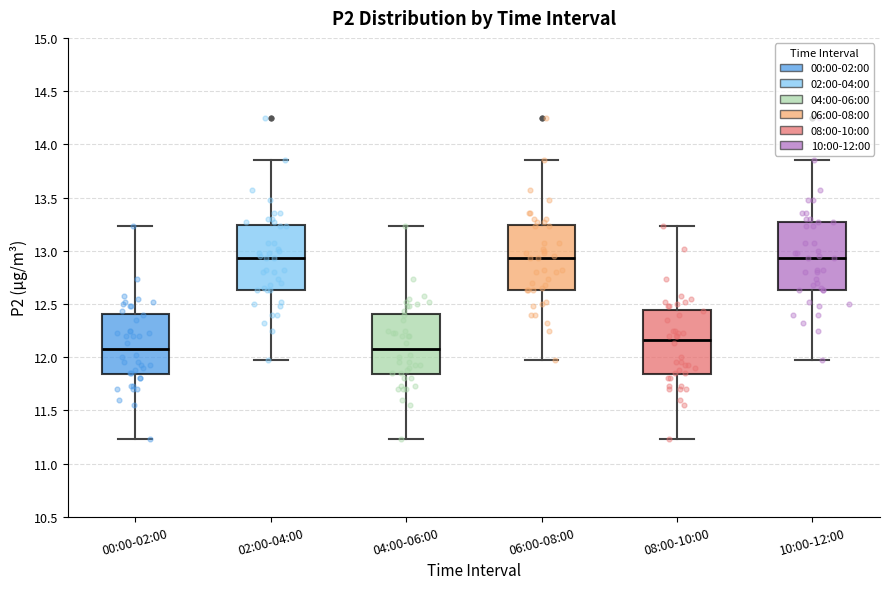

Where is the upper edge of the box for 06:00-08:00 on the y-axis? The values are not printed on the chart, so give them approximately, as read against the axis.

13.25